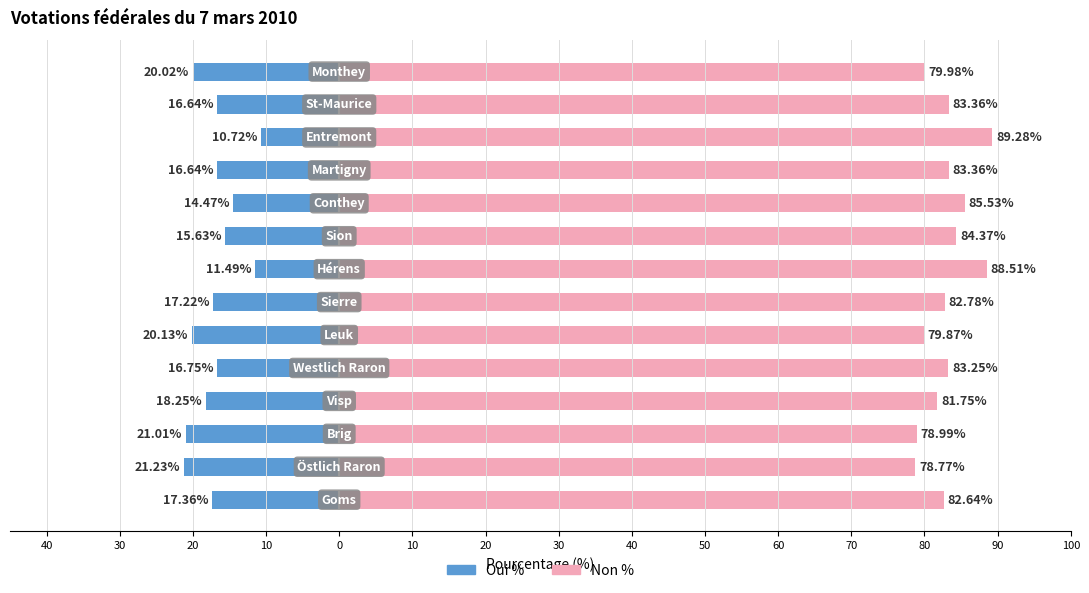

Reading left to right, list all the values displayed in this chart.

Oui %: 40=-17.4	30=-21.2	20=-21.0	10=-18.2	0=-16.8	10=-20.1	20=-17.2	30=-11.5	40=-15.6	50=-14.5	60=-16.6	70=-10.7	80=-16.6	90=-20.0
Non %: 40=82.6	30=78.8	20=79.0	10=81.8	0=83.2	10=79.9	20=82.8	30=88.5	40=84.4	50=85.5	60=83.4	70=89.3	80=83.4	90=80.0